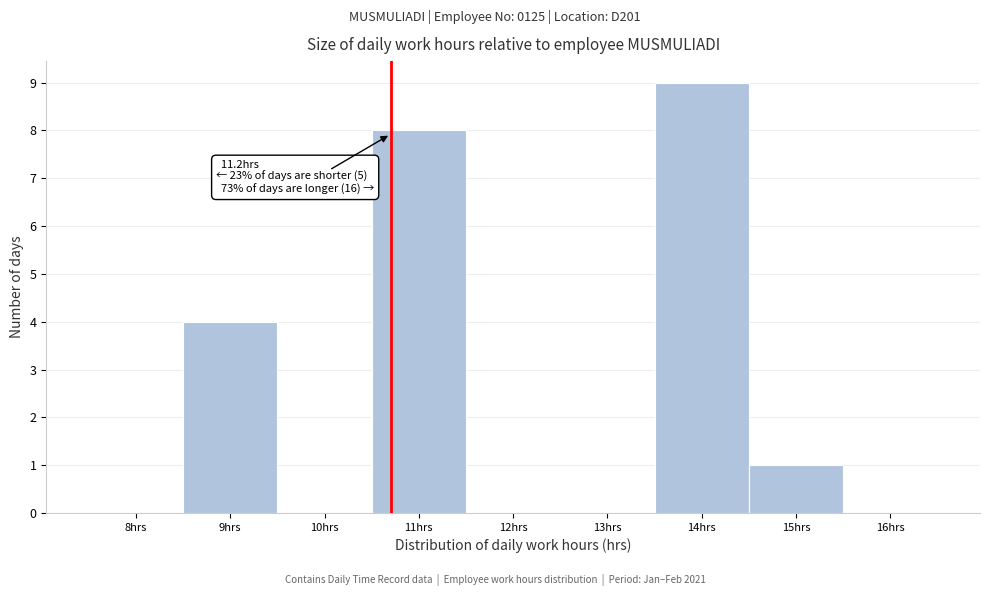

Reading right to left, extract all data points from this chart.

16hrs=0	15hrs=1	14hrs=9	13hrs=0	12hrs=0	11hrs=8	10hrs=0	9hrs=4	8hrs=0